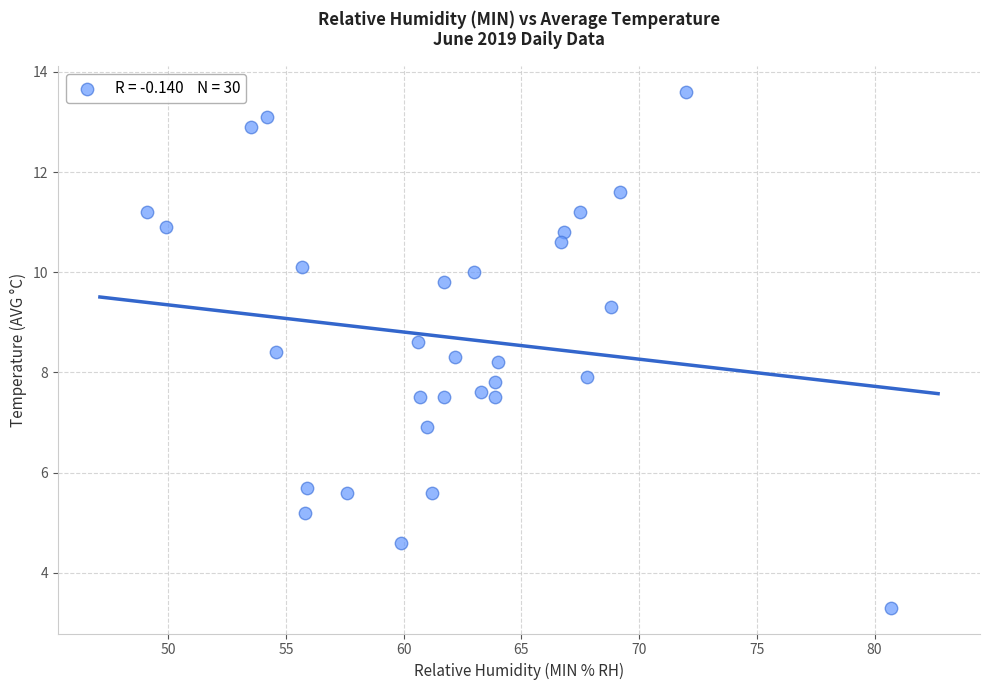

What is the range of Y values (max minus min)?

10.3